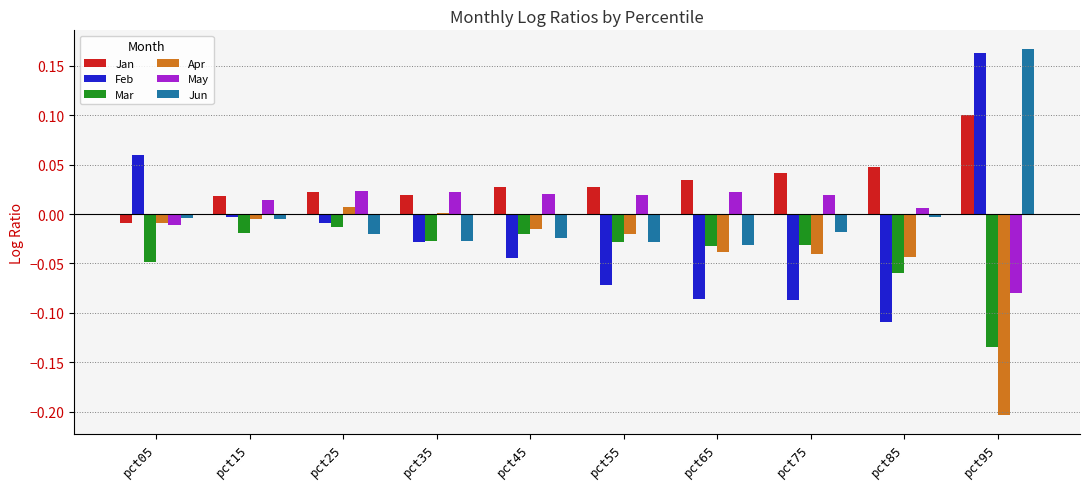

Which series has the widest spread of values?

Feb